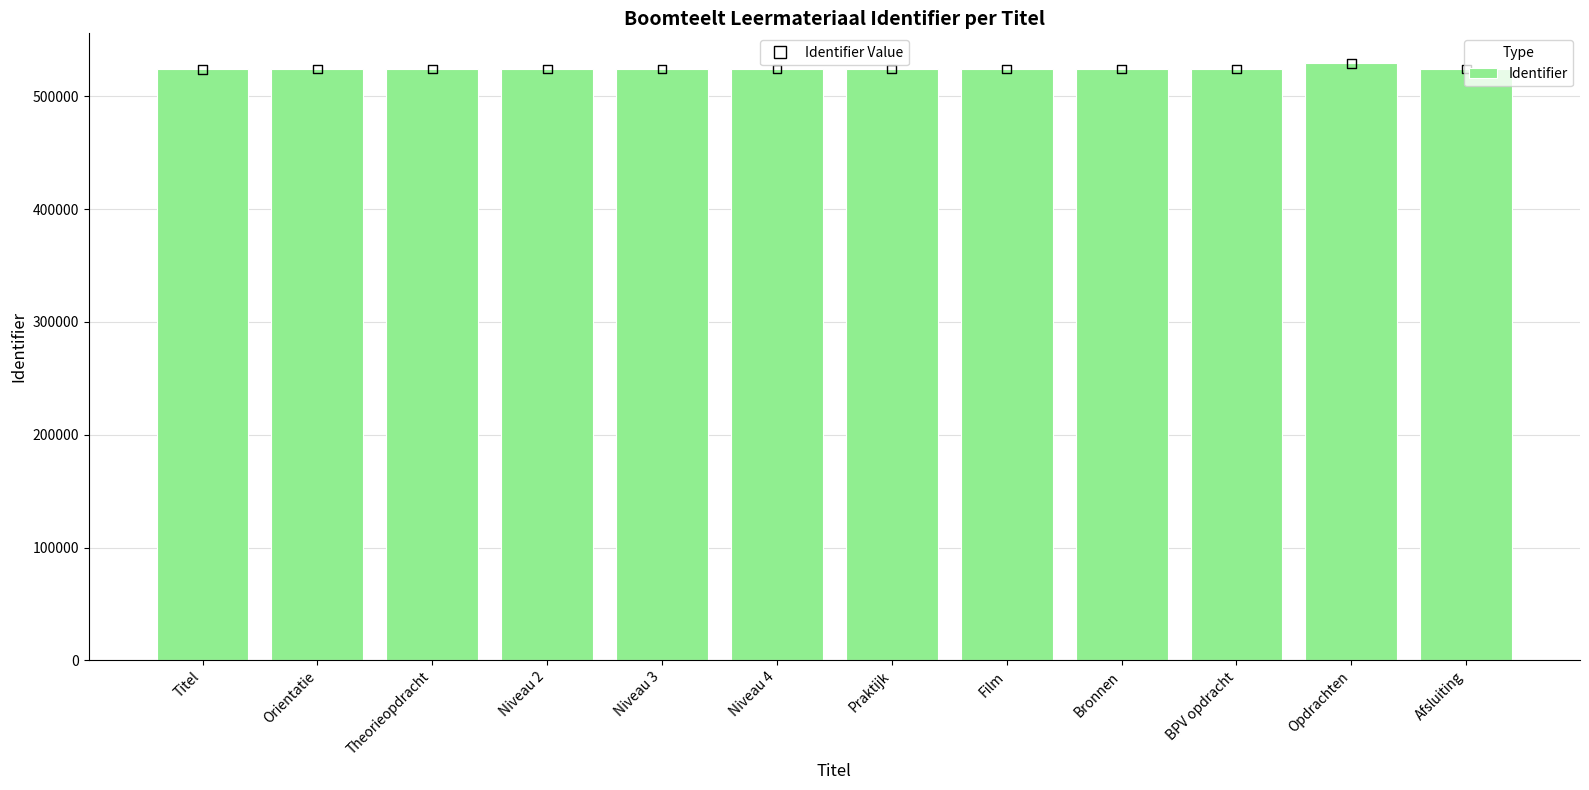

What is the change in value from Theorieopdracht to Bronnen?

+6